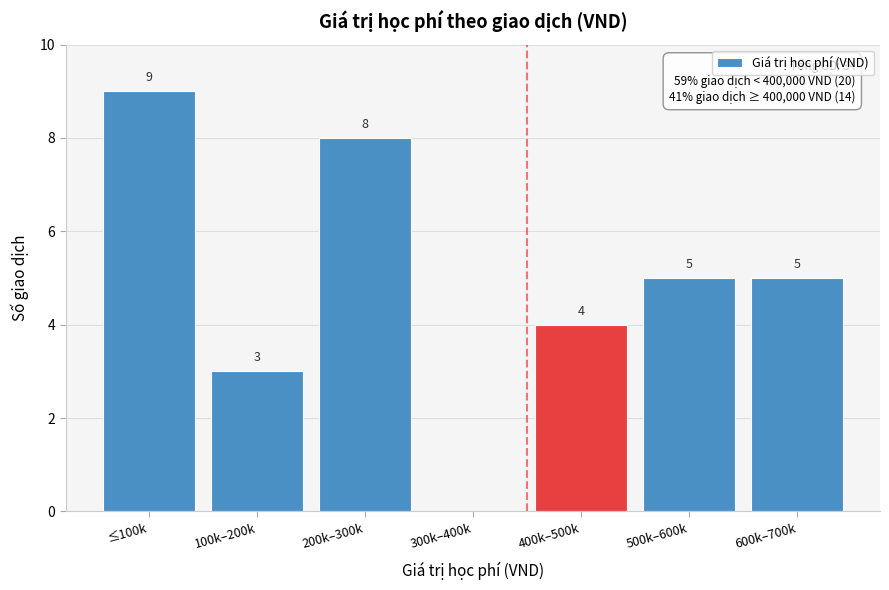

Reading left to right, list all the values displayed in this chart.

≤100k=9	100k–200k=3	200k–300k=8	300k–400k=0	400k–500k=4	500k–600k=5	600k–700k=5